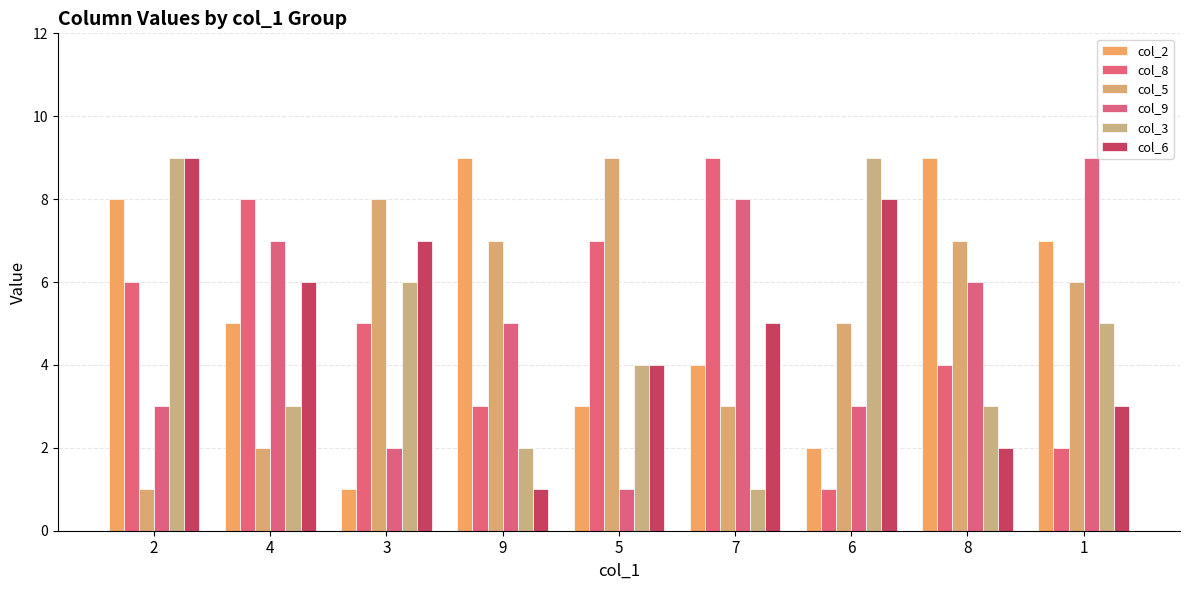

The col_5 series shows 4 at 9. True or false?

False